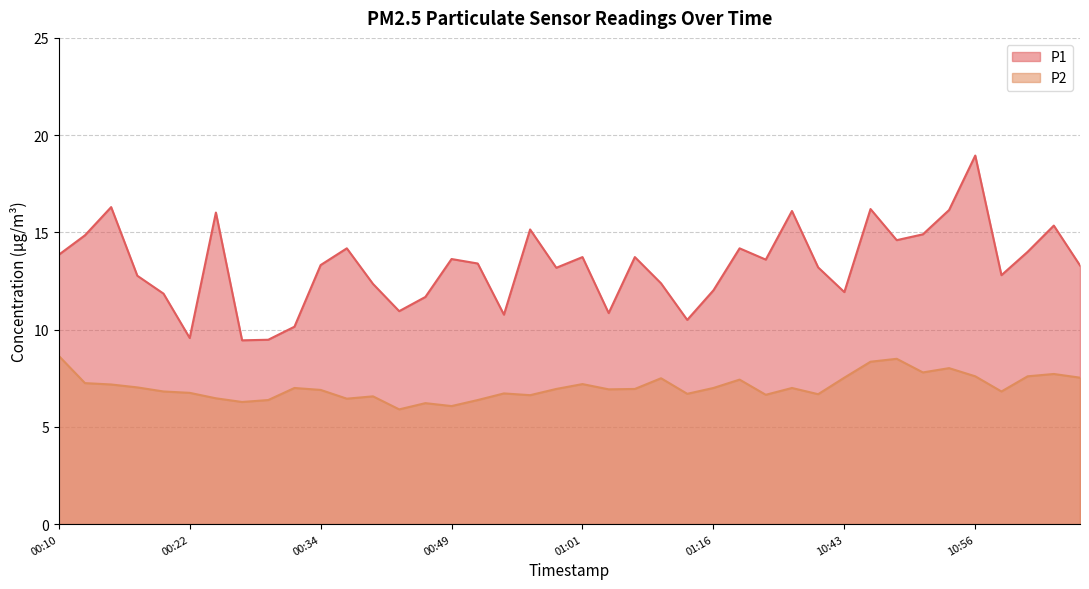

Reading right to left, list all the values displayed in this chart.

P1: 11:17=13.3	11:15=15.3	11:12=14.0	11:07=12.8	10:56=18.9	10:54=16.1	10:51=14.9	10:49=14.6	10:46=16.2	10:43=11.9	01:36=13.2	01:33=16.1	01:30=13.6	01:28=14.2	01:16=12.0	01:13=10.5	01:08=12.4	01:06=13.7	01:03=10.8	01:01=13.7	00:58=13.2	00:56=15.2	00:54=10.8	00:51=13.4	00:49=13.6	00:46=11.7	00:41=10.9	00:39=12.3	00:36=14.2	00:34=13.3	00:31=10.2	00:29=9.5	00:27=9.4	00:24=16.0	00:22=9.6	00:19=11.8	00:17=12.8	00:14=16.3	00:12=14.8	00:10=13.8
P2: 11:17=7.5	11:15=7.7	11:12=7.6	11:07=6.8	10:56=7.6	10:54=8.0	10:51=7.8	10:49=8.5	10:46=8.3	10:43=7.5	01:36=6.7	01:33=7.0	01:30=6.7	01:28=7.4	01:16=7.0	01:13=6.7	01:08=7.5	01:06=7.0	01:03=6.9	01:01=7.2	00:58=7.0	00:56=6.6	00:54=6.7	00:51=6.4	00:49=6.1	00:46=6.2	00:41=5.9	00:39=6.6	00:36=6.5	00:34=6.9	00:31=7.0	00:29=6.4	00:27=6.3	00:24=6.5	00:22=6.8	00:19=6.8	00:17=7.0	00:14=7.2	00:12=7.2	00:10=8.7